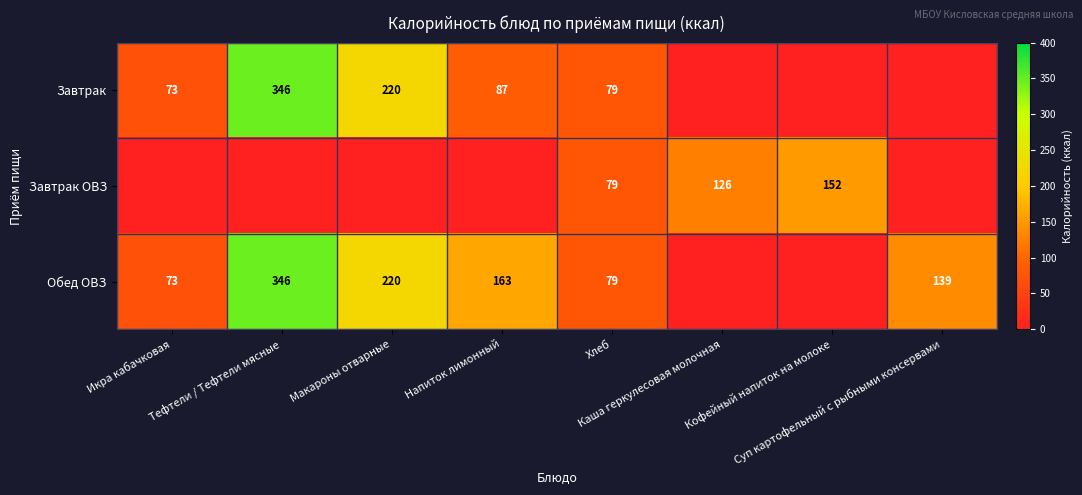

What is the difference between the highest and lowest values at Кофейный напиток на молоке?

152.0